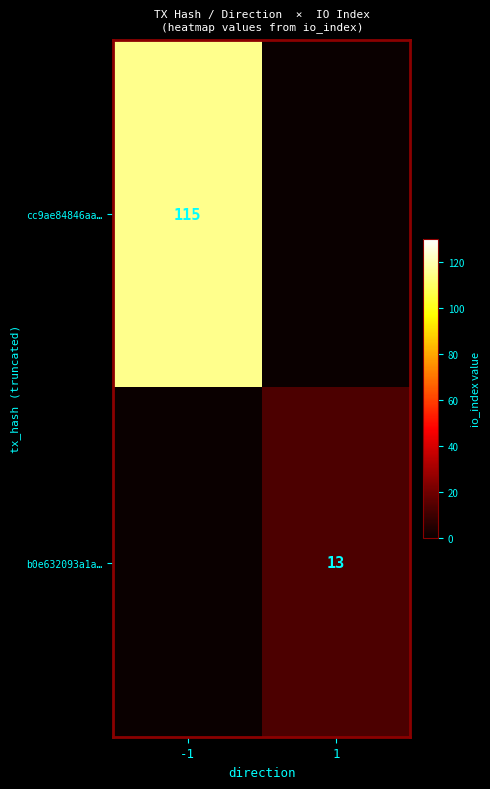

Is it true that cc9ae84846aa… equals 115 at -1?

True